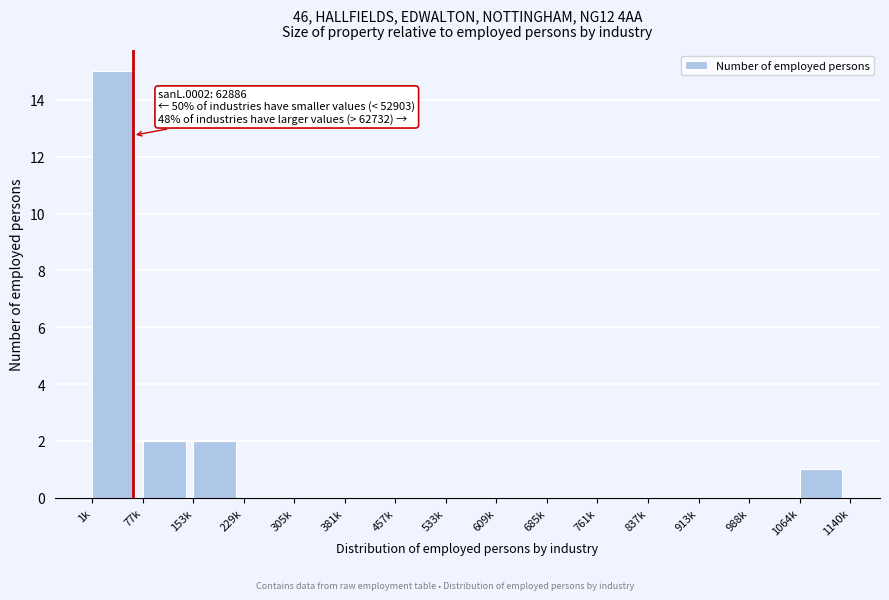

Reading left to right, list all the values displayed in this chart.

1k=15	77k=2	153k=2	229k=0	305k=0	381k=0	457k=0	533k=0	609k=0	685k=0	761k=0	837k=0	913k=0	988k=0	1064k=1